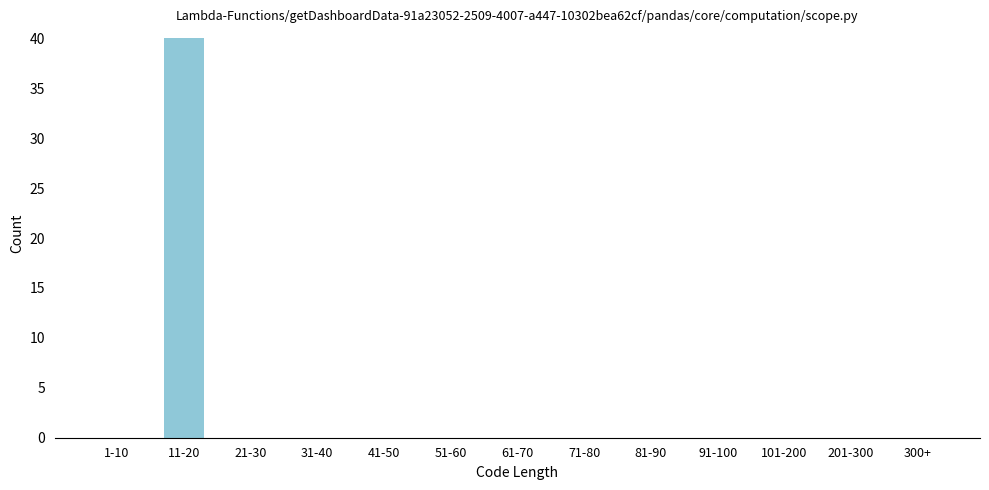

Reading right to left, transcribe all the data shown in this chart.

300+=0	201-300=0	101-200=0	91-100=0	81-90=0	71-80=0	61-70=0	51-60=0	41-50=0	31-40=0	21-30=0	11-20=40	1-10=0